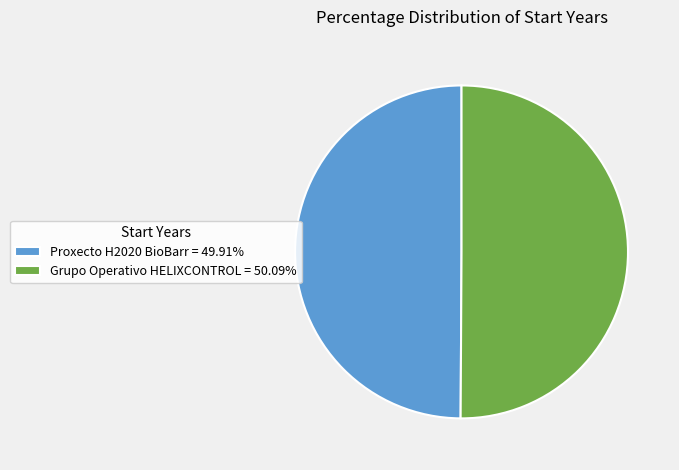

Combined, do Proxecto H2020 BioBarr = 49.91% and Grupo Operativo HELIXCONTROL = 50.09% account for over 50%?

Yes